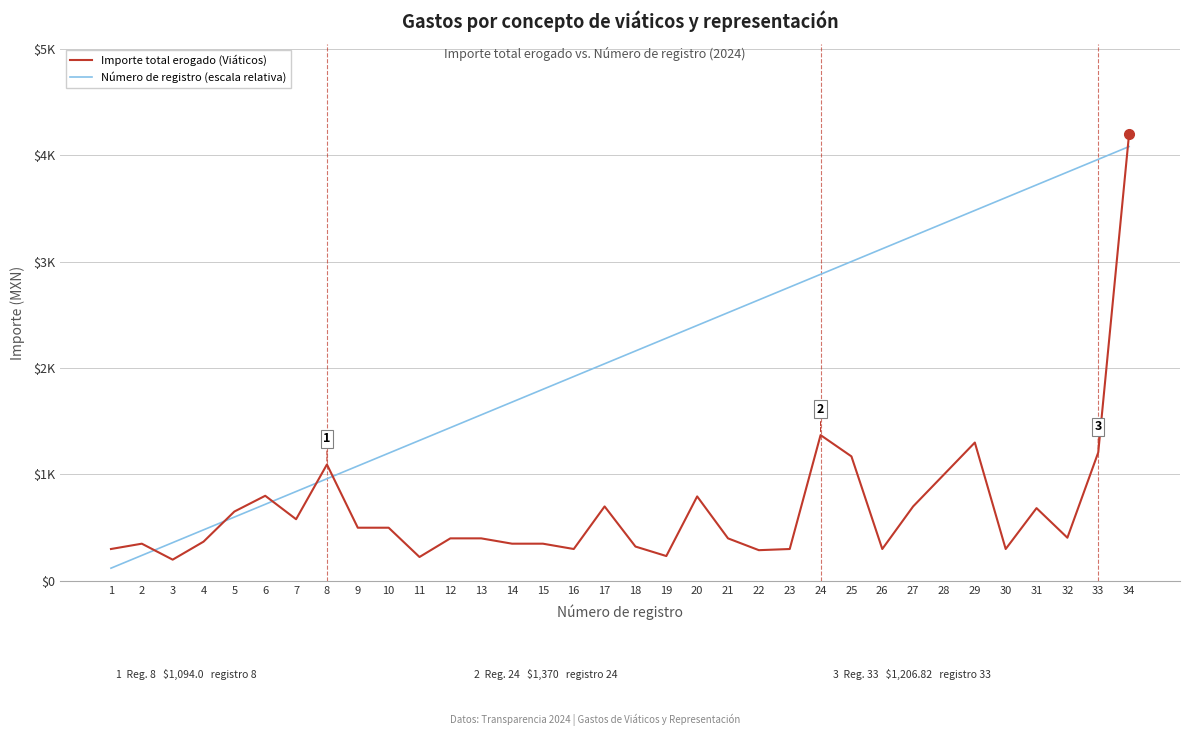

In Importe total erogado (Viáticos), how many points are higher than both neighbors (excluding endpoints)?

8